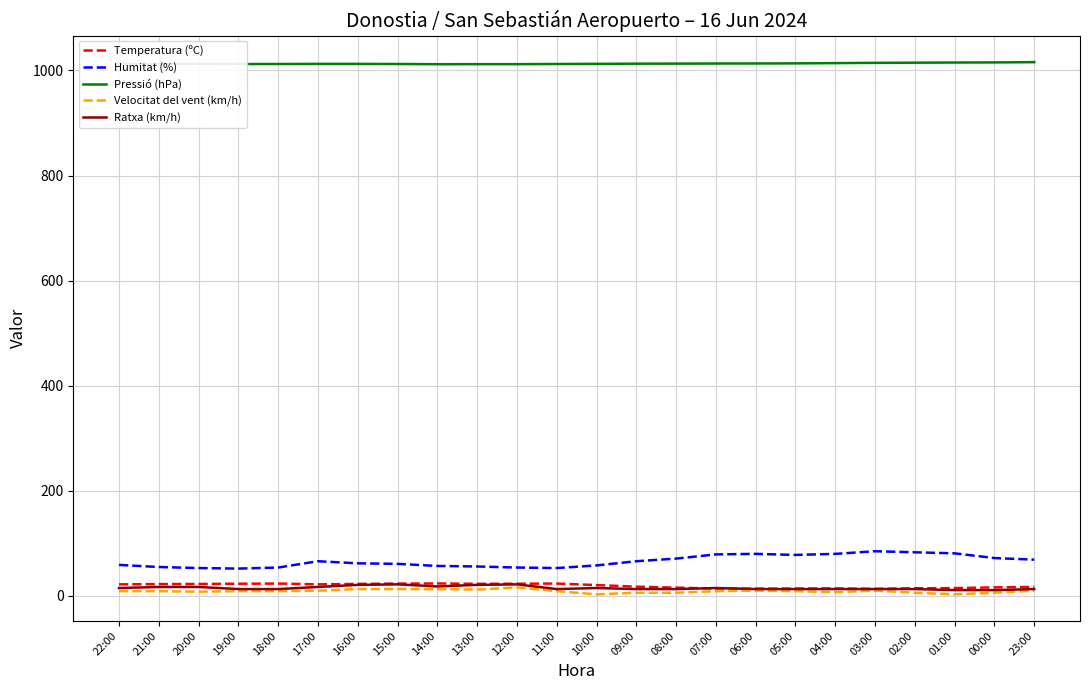

True or false: Temperatura (ºC) and Humitat (%) cross at least once.

False